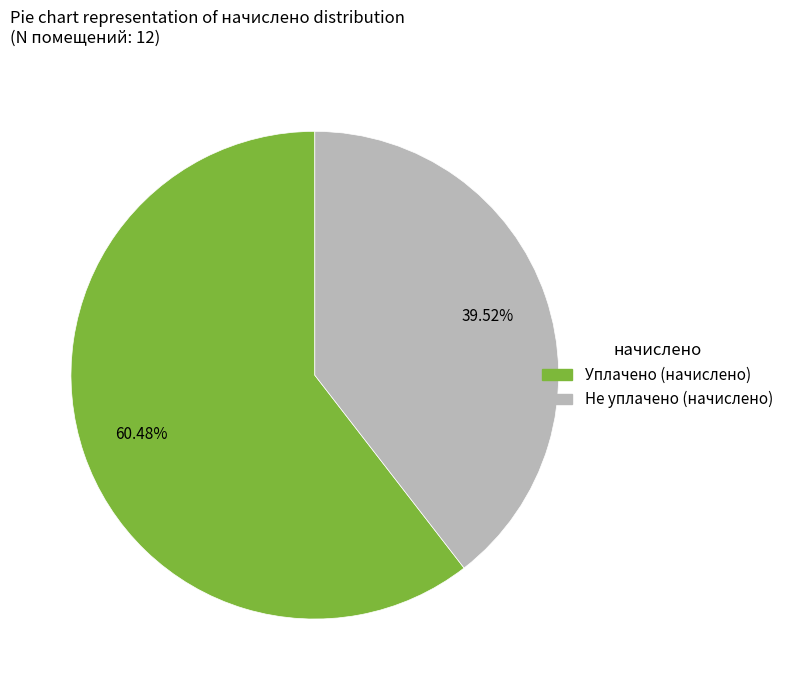

Is there any slice that represents more than half of the pie?

Yes